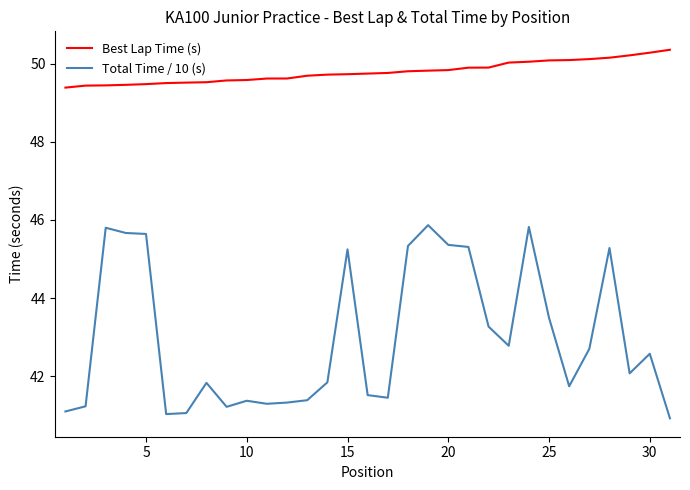

Rank the series by their average value, from highest to lowest.

Best Lap Time (s), Total Time / 10 (s)